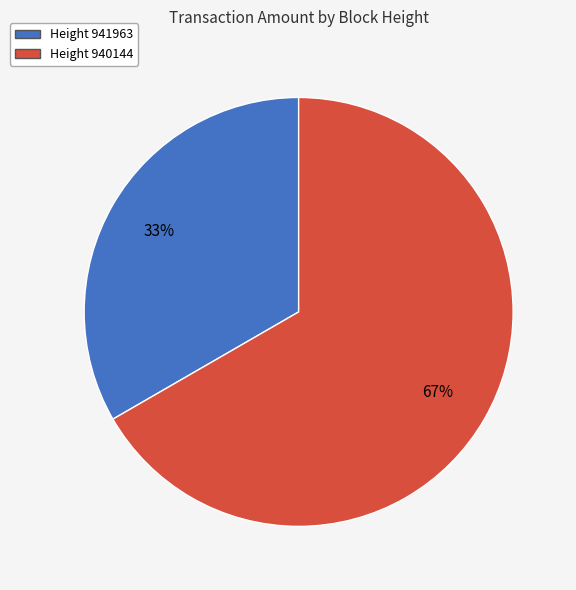

Is there a majority slice in this chart?

Yes